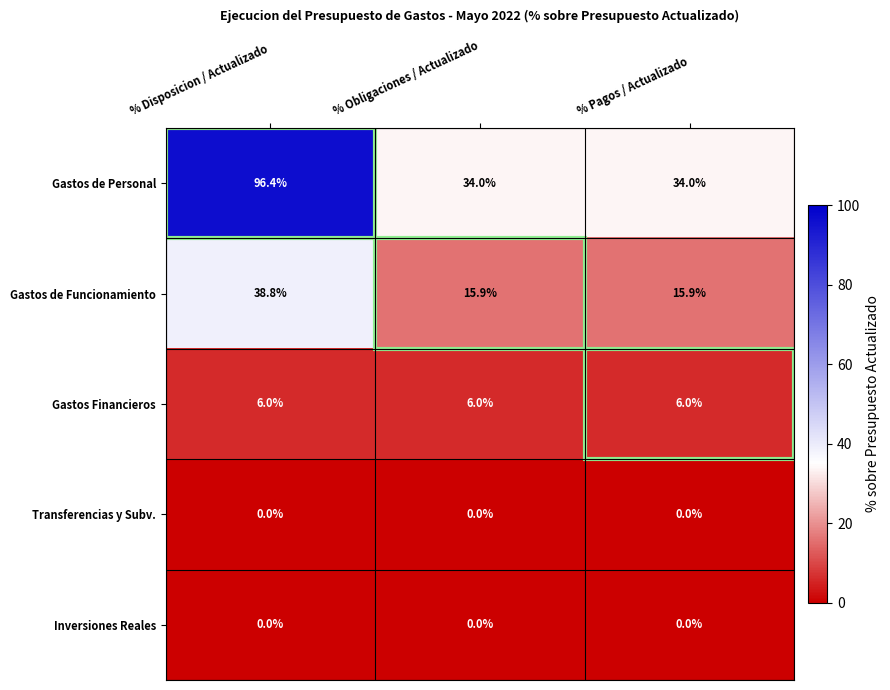

Which series has the largest total across all categories?

Gastos de Personal